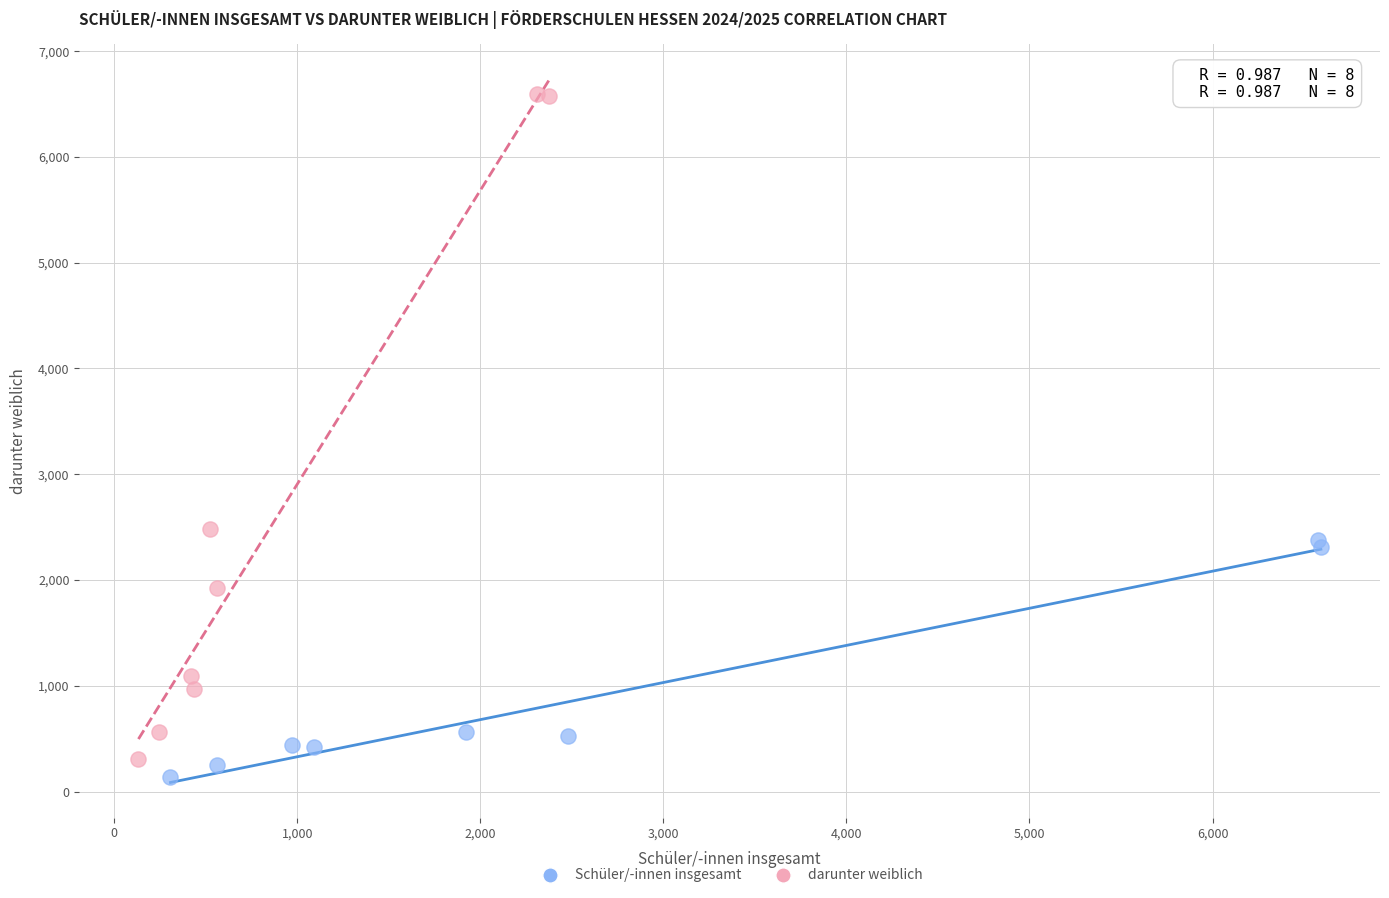

Which series contains the highest Y value?

darunter weiblich